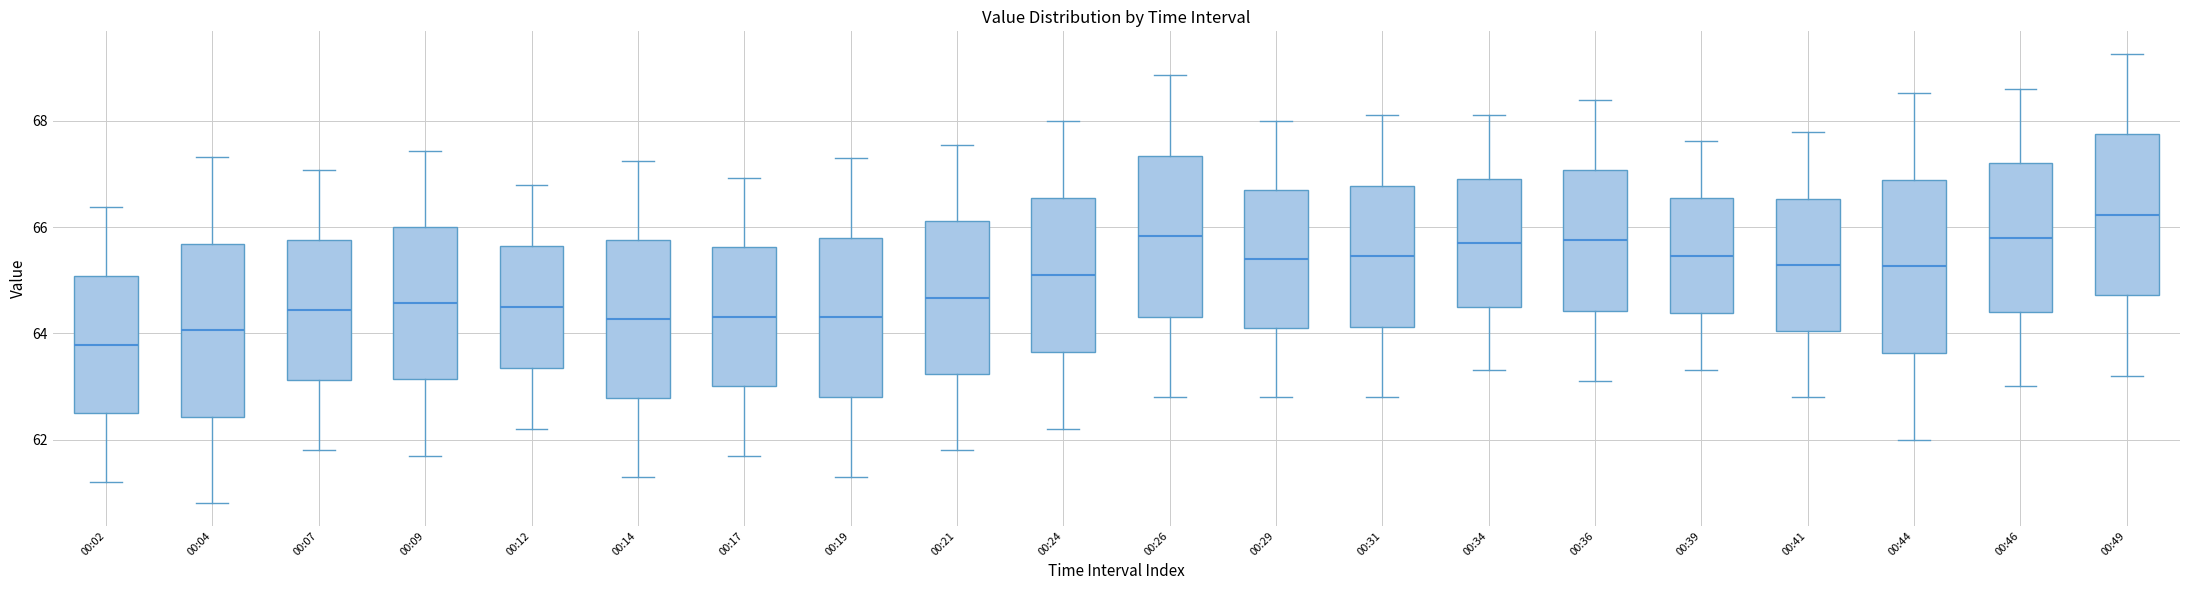

Reading left to right, transcribe this box plot: for each box, give where its median line is, the range the box spans, and where its two whiskers end, as read against the y-axis. The values are not printed on the chart, so give them approximately, as read against the axis.

00:02: median 63.8, box 62.4 to 65.0, whiskers 61.2 to 66.4
00:04: median 64.0, box 62.4 to 65.6, whiskers 60.8 to 67.4
00:07: median 64.4, box 63.2 to 65.8, whiskers 61.8 to 67.0
00:09: median 64.6, box 63.2 to 66.0, whiskers 61.8 to 67.4
00:12: median 64.6, box 63.4 to 65.6, whiskers 62.2 to 66.8
00:14: median 64.2, box 62.8 to 65.8, whiskers 61.4 to 67.2
00:17: median 64.4, box 63.0 to 65.6, whiskers 61.8 to 67.0
00:19: median 64.4, box 62.8 to 65.8, whiskers 61.4 to 67.4
00:21: median 64.6, box 63.2 to 66.2, whiskers 61.8 to 67.6
00:24: median 65.2, box 63.6 to 66.6, whiskers 62.2 to 68.0
00:26: median 65.8, box 64.4 to 67.4, whiskers 62.8 to 68.8
00:29: median 65.4, box 64.0 to 66.6, whiskers 62.8 to 68.0
00:31: median 65.4, box 64.2 to 66.8, whiskers 62.8 to 68.2
00:34: median 65.8, box 64.6 to 67.0, whiskers 63.4 to 68.2
00:36: median 65.8, box 64.4 to 67.0, whiskers 63.2 to 68.4
00:39: median 65.4, box 64.4 to 66.6, whiskers 63.4 to 67.6
00:41: median 65.2, box 64.0 to 66.6, whiskers 62.8 to 67.8
00:44: median 65.2, box 63.6 to 66.8, whiskers 62.0 to 68.6
00:46: median 65.8, box 64.4 to 67.2, whiskers 63.0 to 68.6
00:49: median 66.2, box 64.8 to 67.8, whiskers 63.2 to 69.2